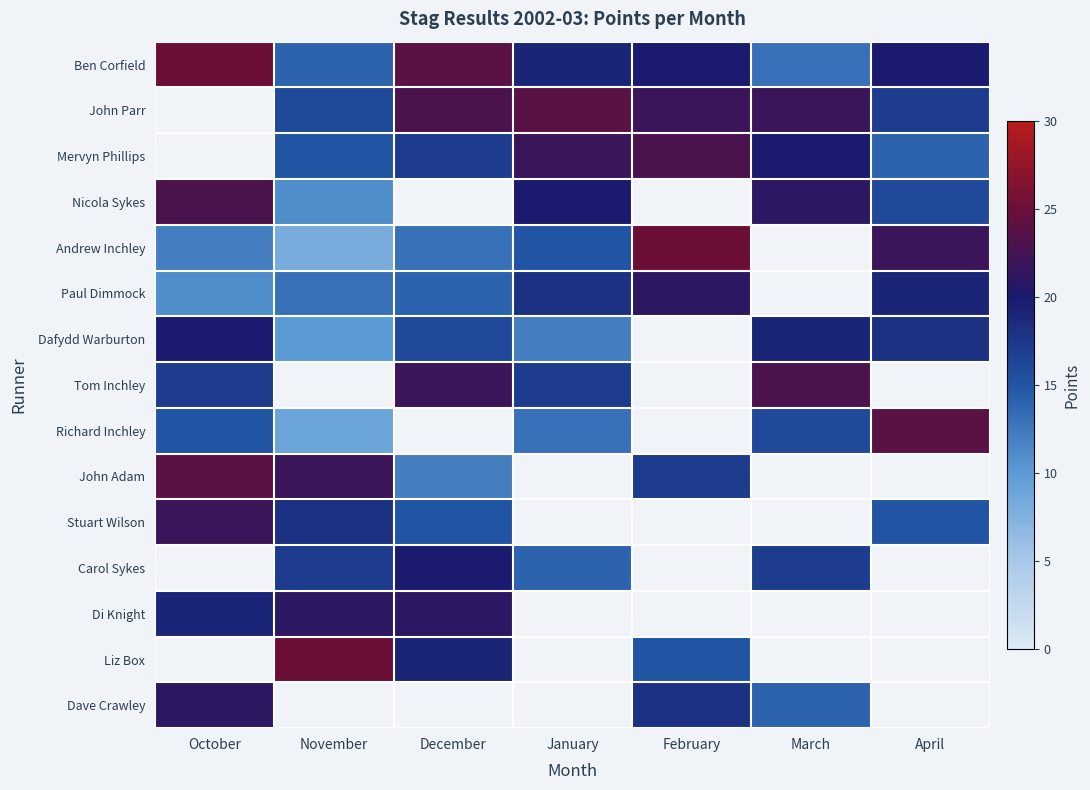

Is the value of Dave Crawley at October greater than the value of Mervyn Phillips at February?

No